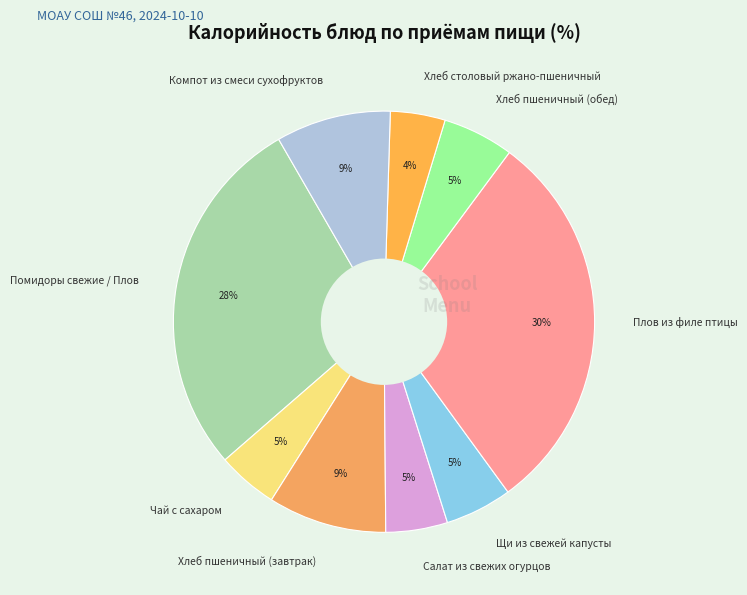

How many segments does this pie chart have?

9